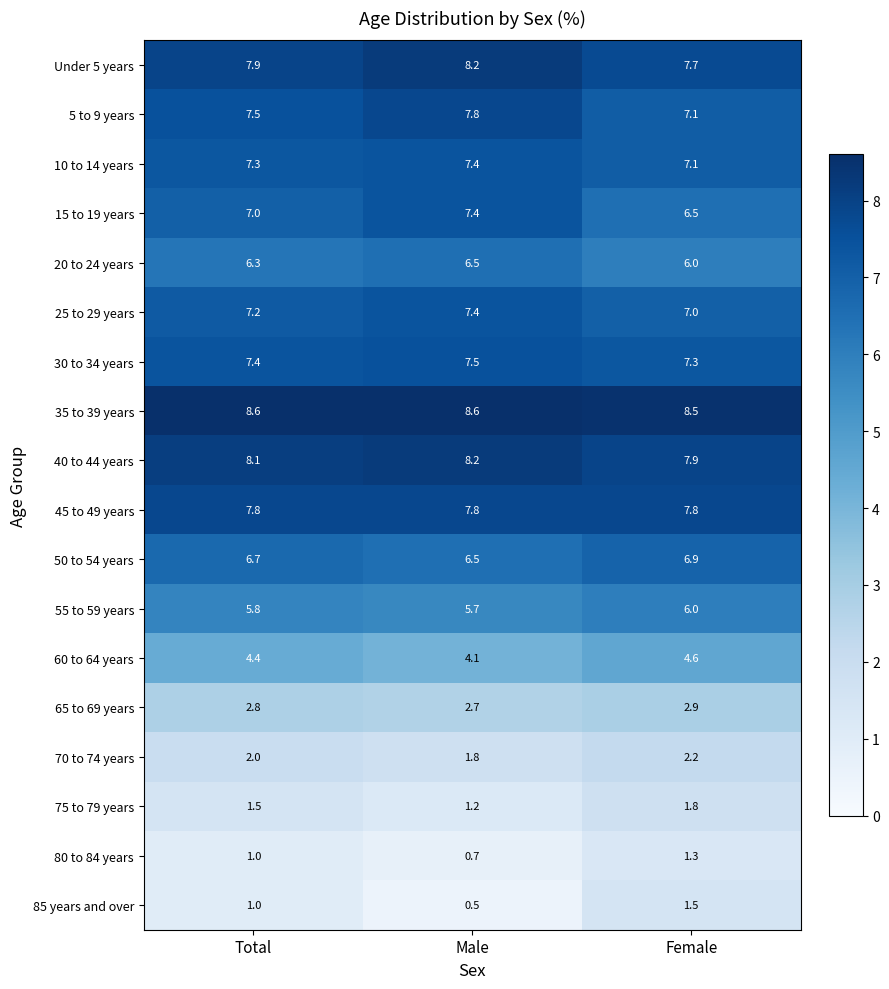

What is the approximate value of 70 to 74 years at Female?

2.2